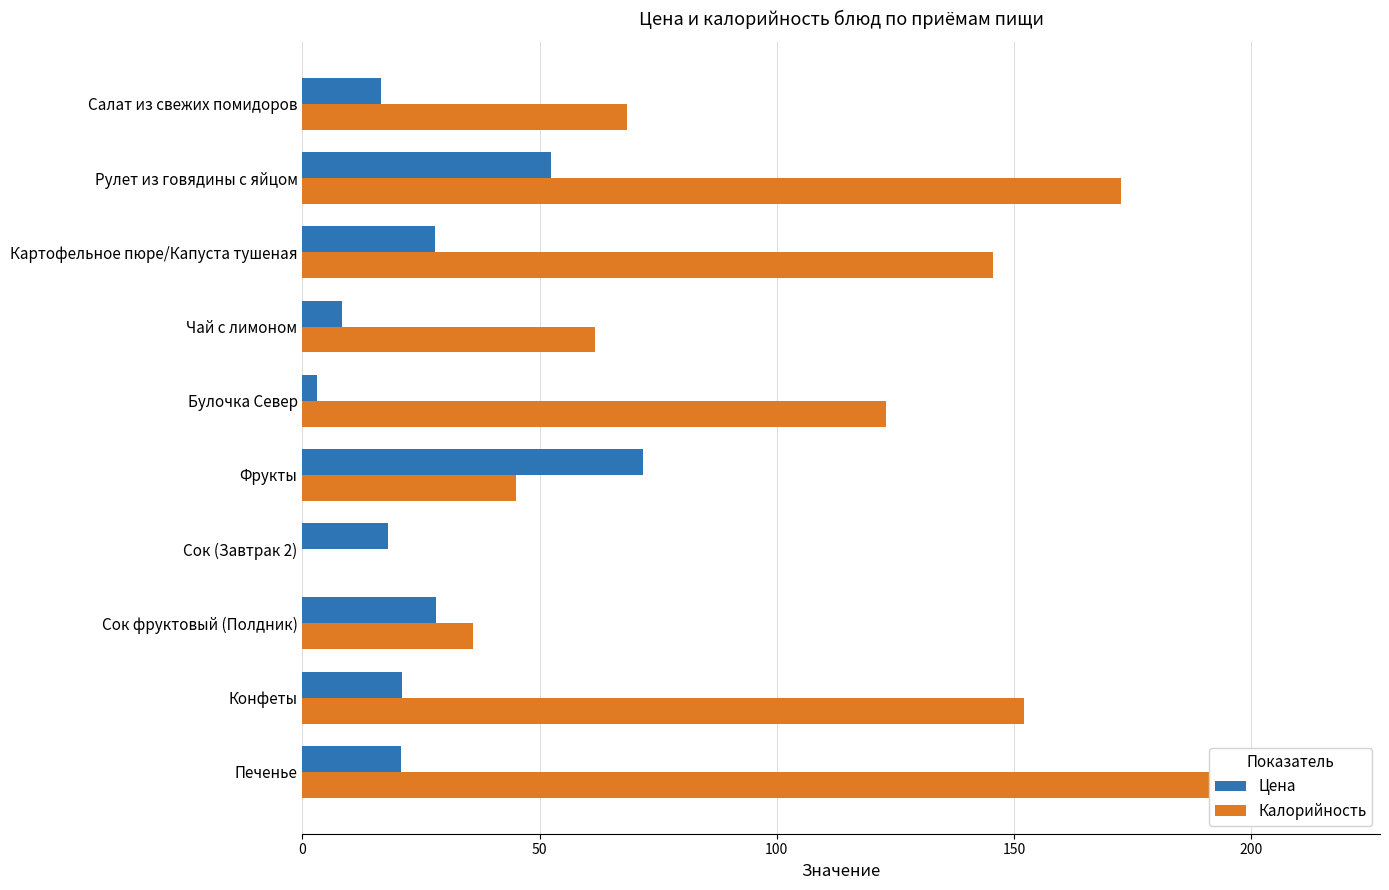

What is the sum of all Калорийность values?

1020.4